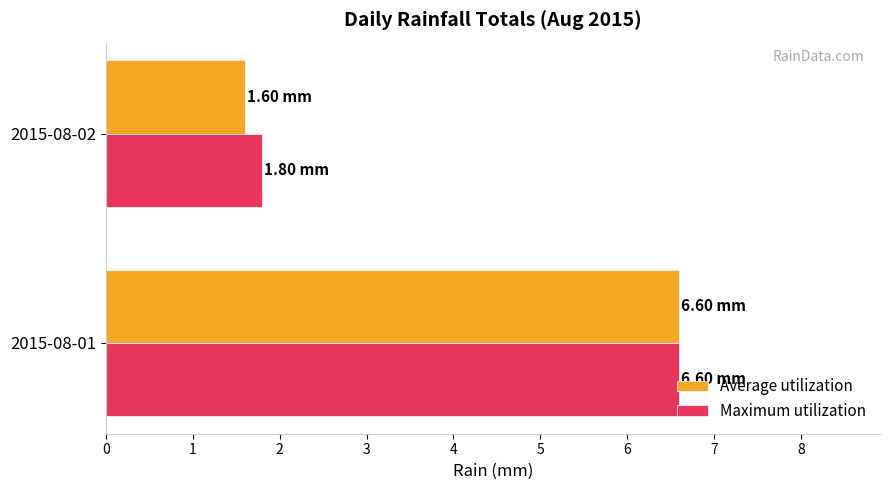

Which series changed the most between 2015-08-01 and 2015-08-02?

Average utilization